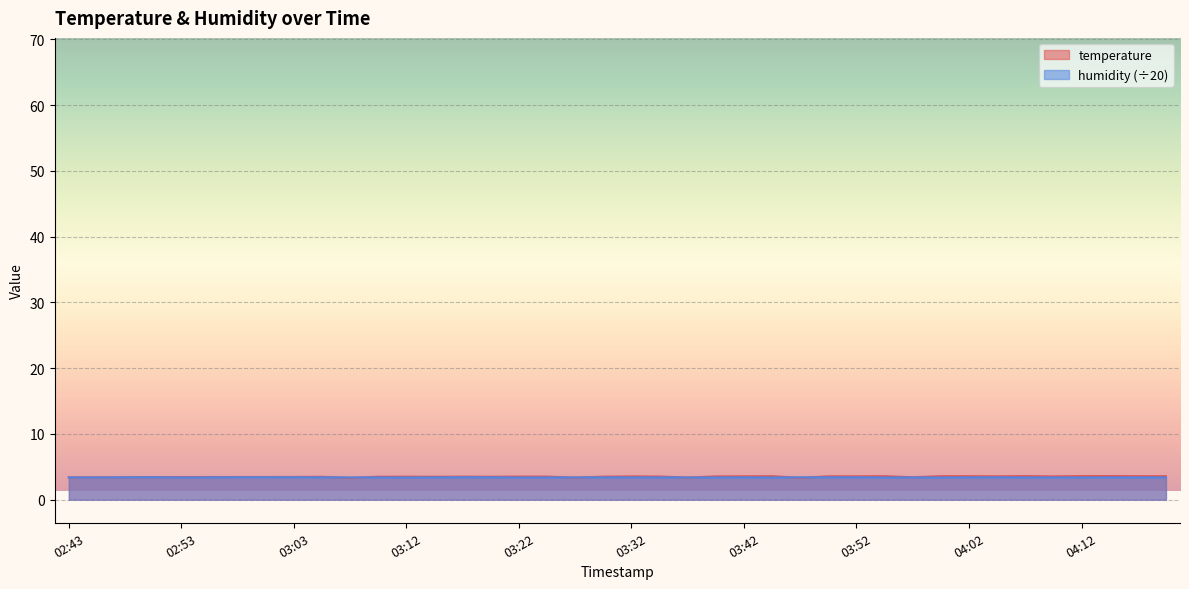

Which series has the largest total across all categories?

temperature